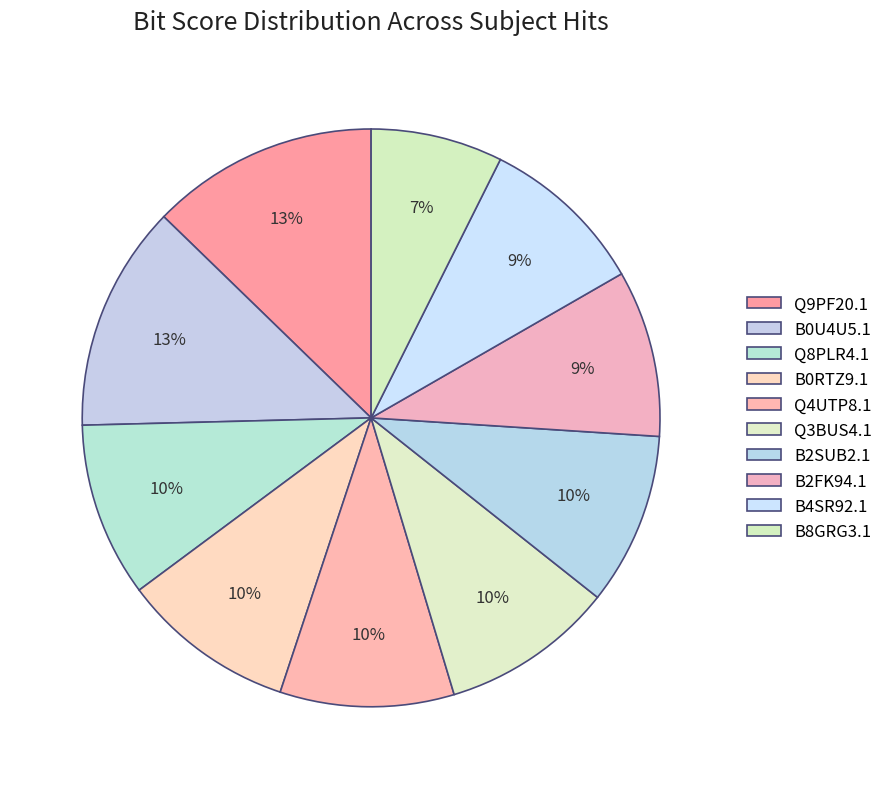

Rank the categories by value from lowest to highest.

B8GRG3.1, B4SR92.1, B2FK94.1, B2SUB2.1, Q3BUS4.1, B0RTZ9.1, Q4UTP8.1, Q8PLR4.1, B0U4U5.1, Q9PF20.1